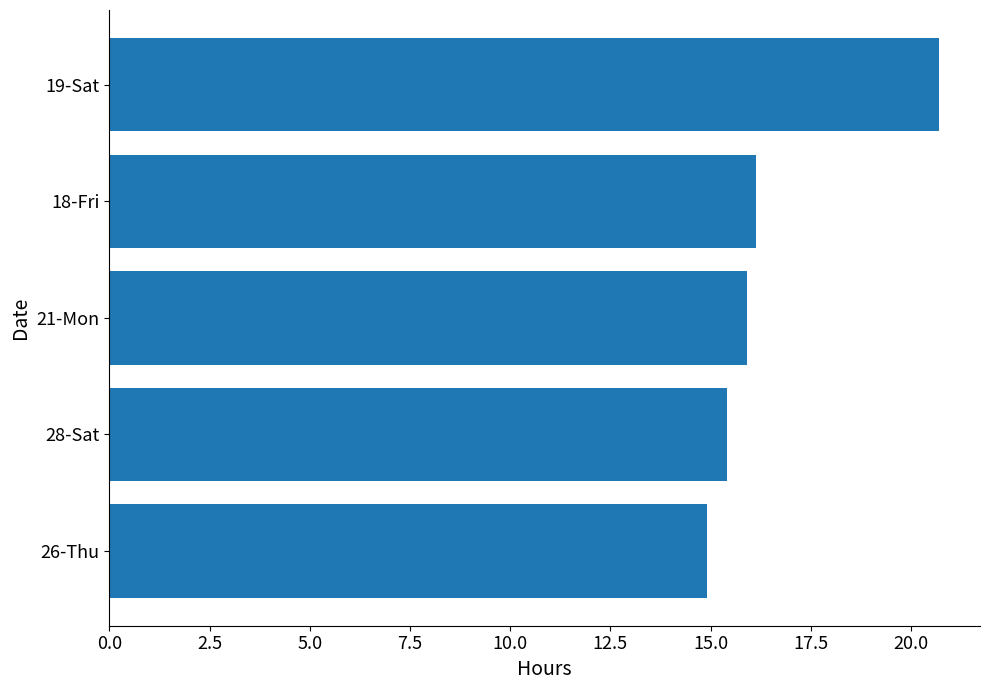

What is the sum of the values at 18-Fri and 19-Sat?

36.8